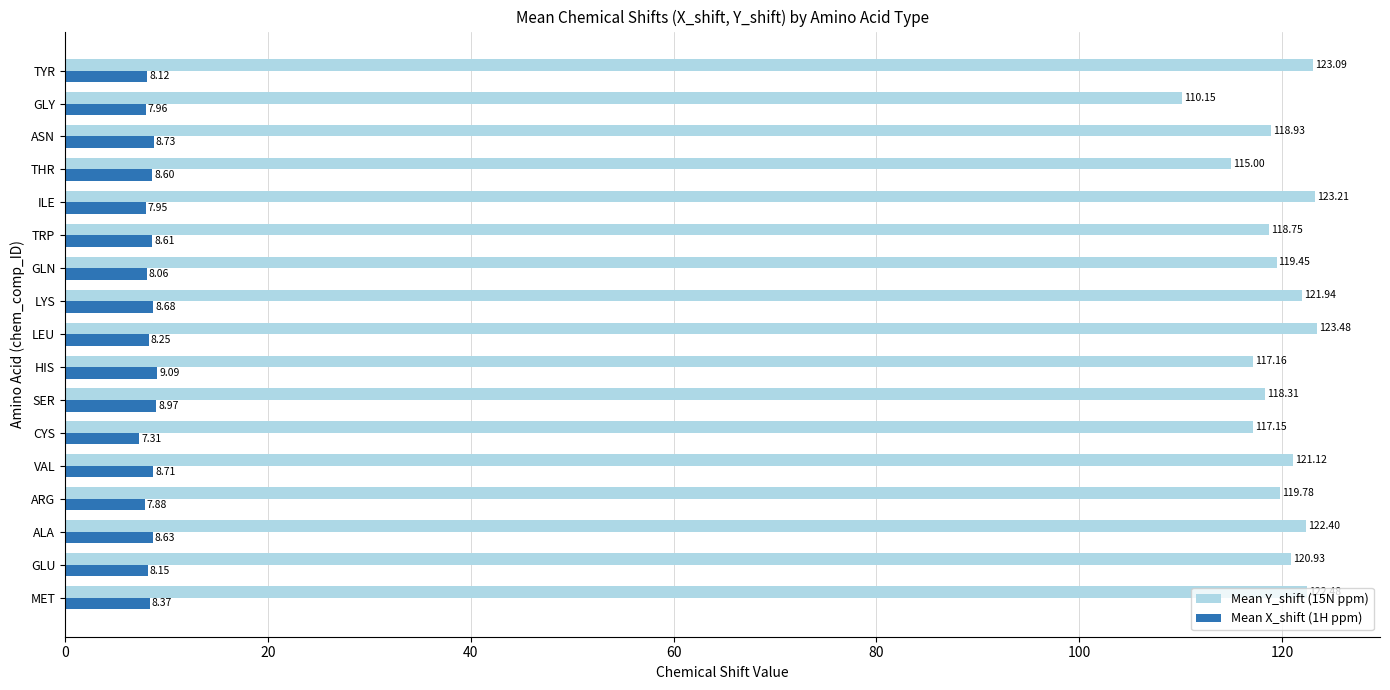

How many categories are shown in the chart?

17